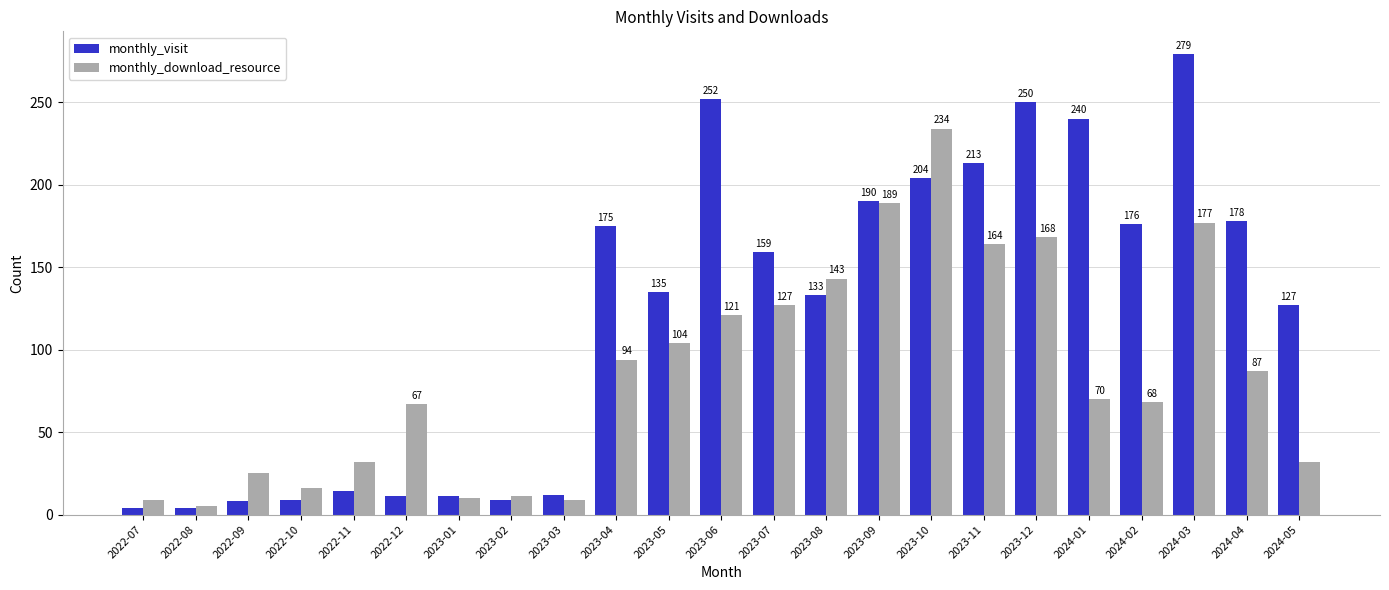

Reading left to right, what are all the values shown in this chart?

monthly_visit: 4	4	8	9	14	11	11	9	12	175	135	252	159	133	190	204	213	250	240	176	279	178	127
monthly_download_resource: 9	5	25	16	32	67	10	11	9	94	104	121	127	143	189	234	164	168	70	68	177	87	32